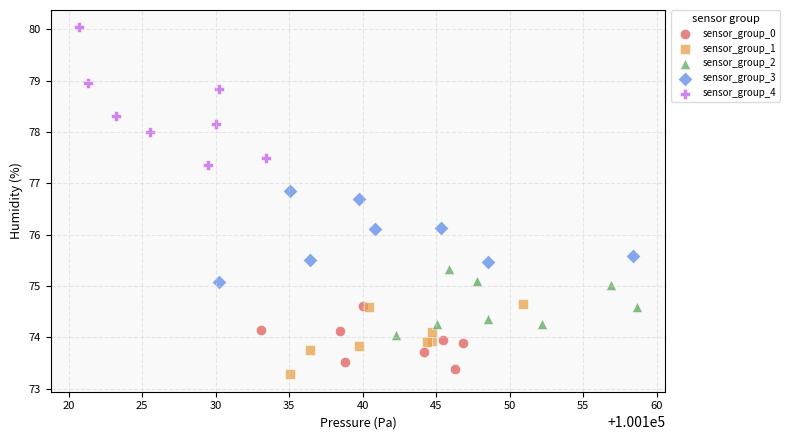

Which series contains the lowest Y value?

sensor_group_1